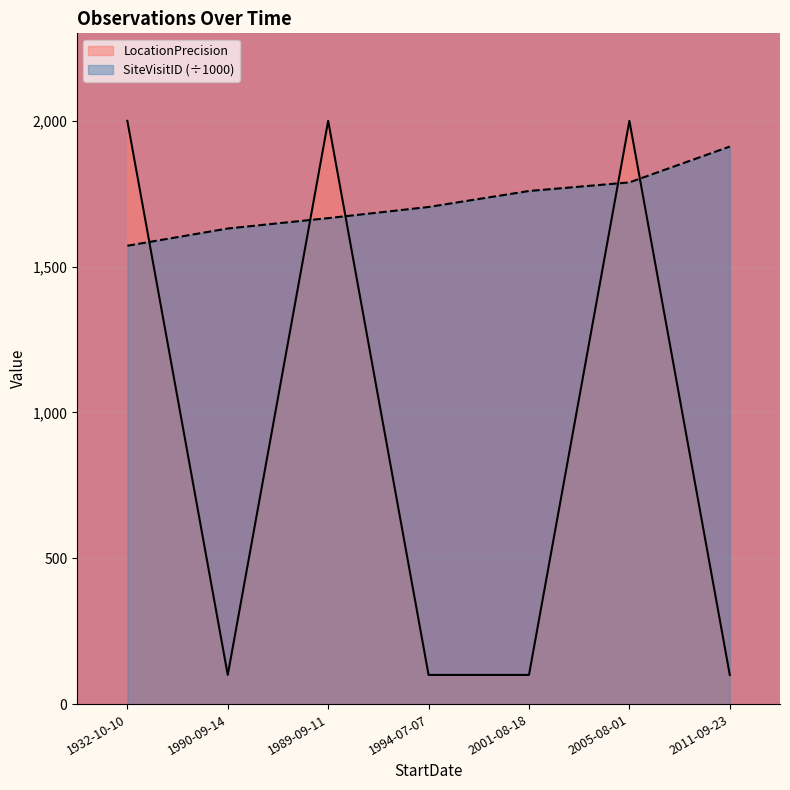

How many times do SiteVisitID and LocationPrecision cross each other?

5